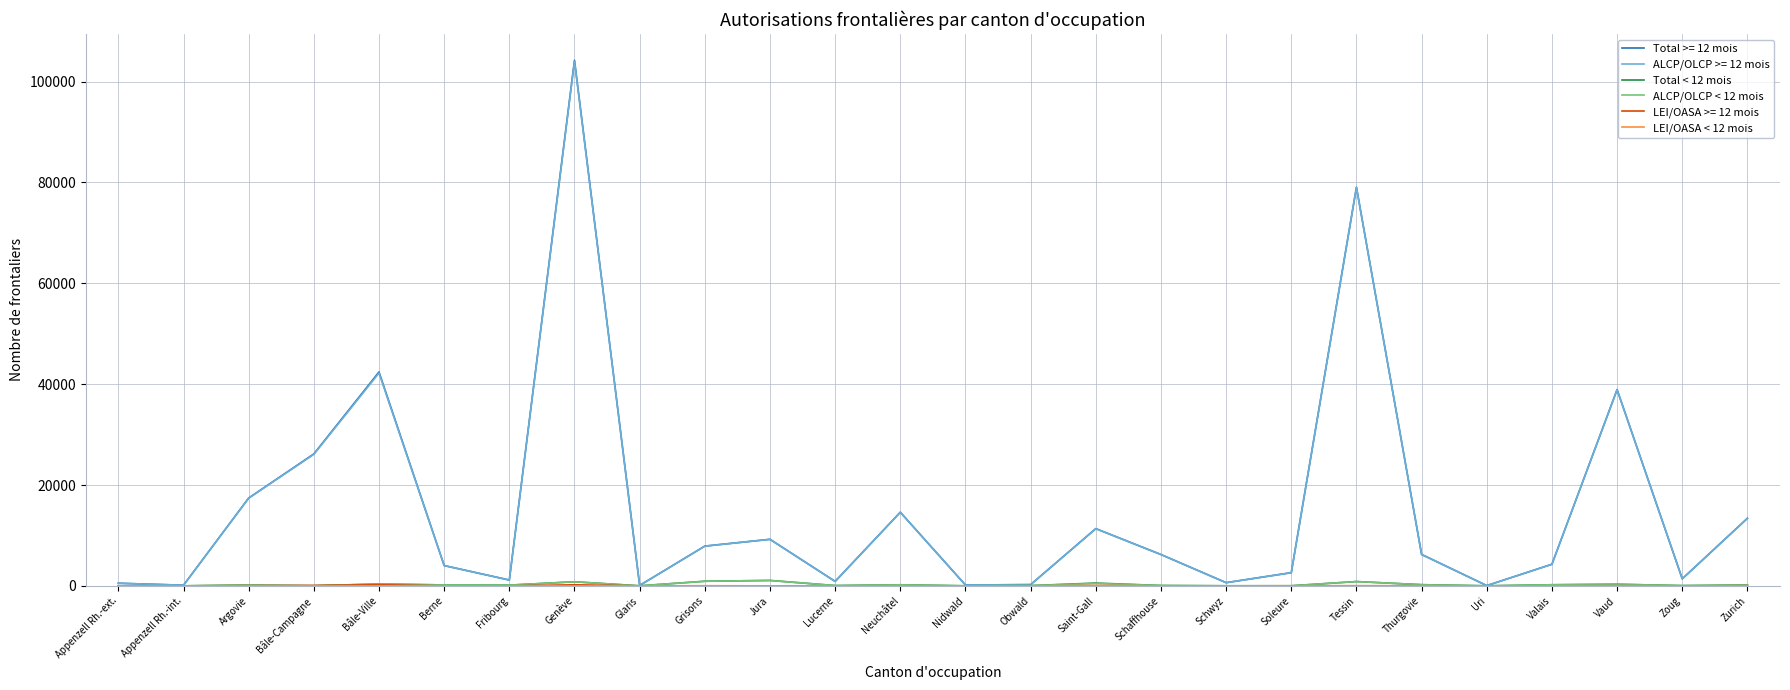

At which category is the sum across all series the highest?

Genève